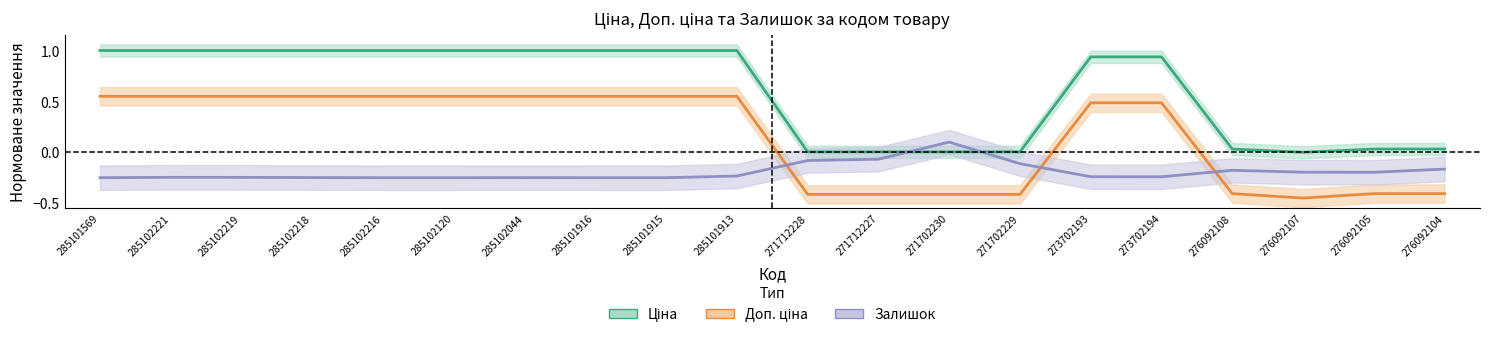

How many values in Залишок are below zero?

19